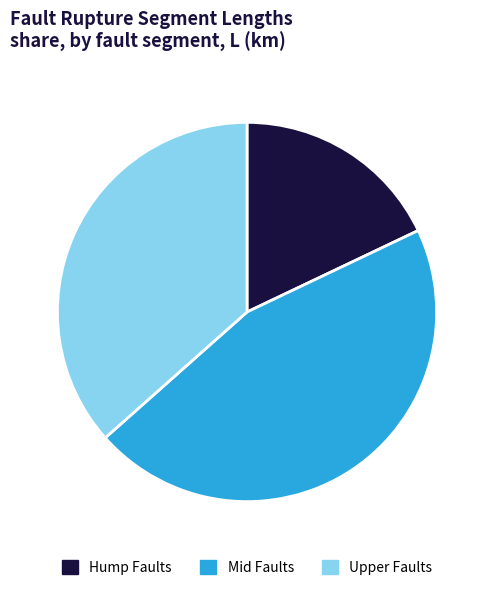

Do Upper Faults and Hump Faults together represent more than half of the pie?

Yes